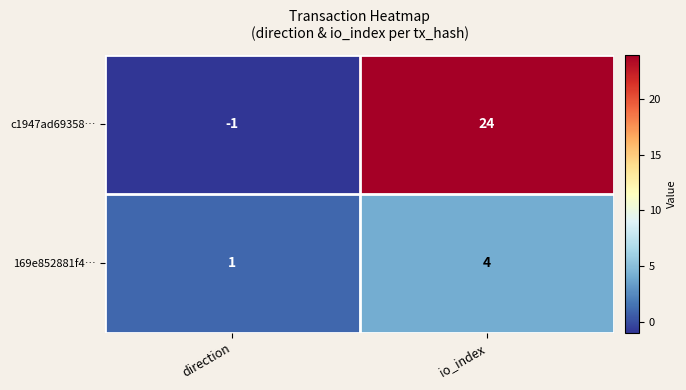

Which series has the largest range (max minus min)?

c1947ad69358…